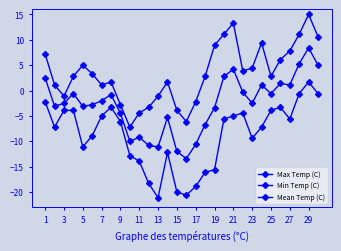

True or false: Min Temp (C) and Mean Temp (C) cross at least once.

False